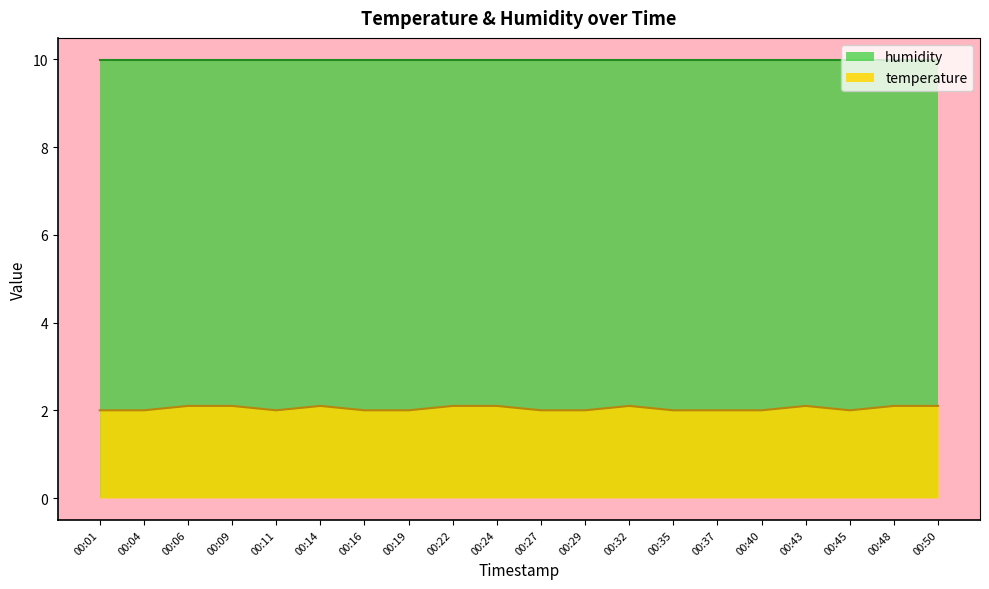

Which label corresponds to the largest value in the chart?

00:06